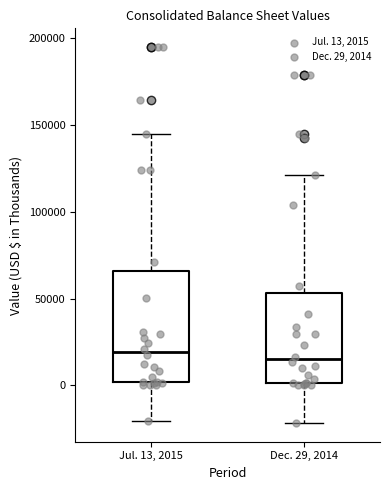

Reading left to right, transcribe this box plot: for each box, give where its median line is, the range the box spans, and where its two whiskers end, as read against the y-axis. The values are not printed on the chart, so give them approximately, as read against the axis.

Jul. 13, 2015: median 20000, box 0 to 65000, whiskers -20000 to 145000
Dec. 29, 2014: median 15000, box 0 to 55000, whiskers -20000 to 120000